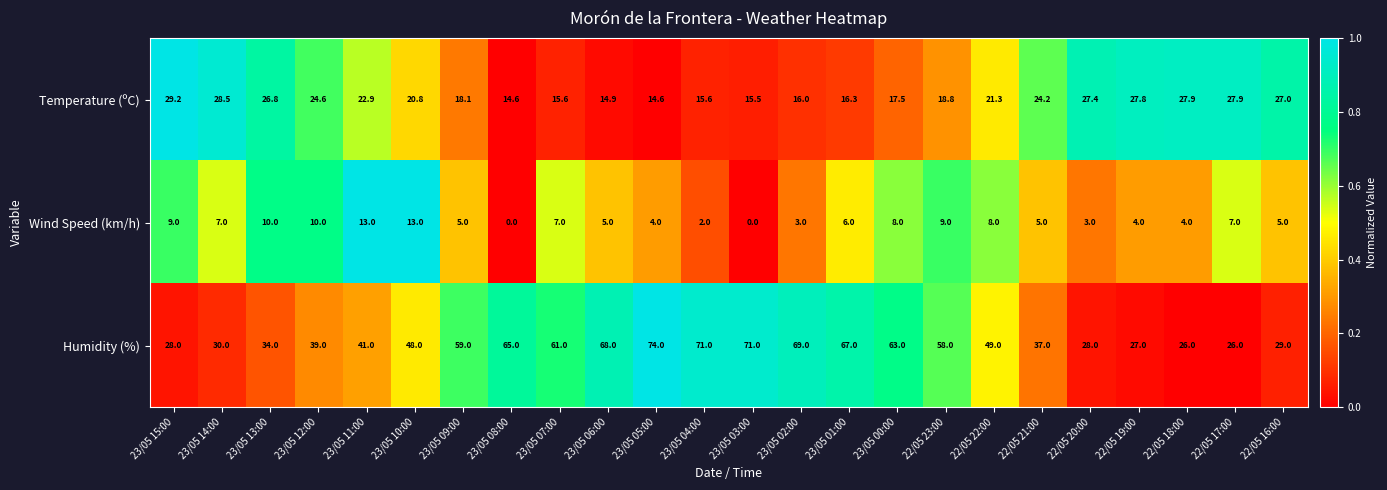

Which label corresponds to the largest value in the chart?

23/05 05:00